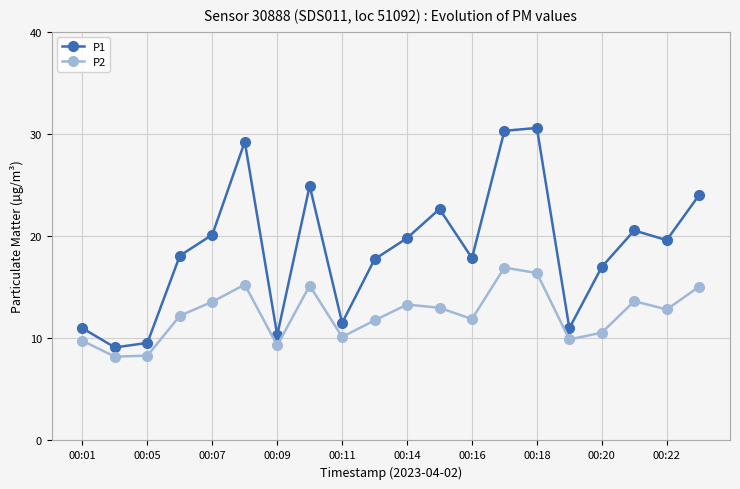

At how many categories does at least one series exceed 29?

3